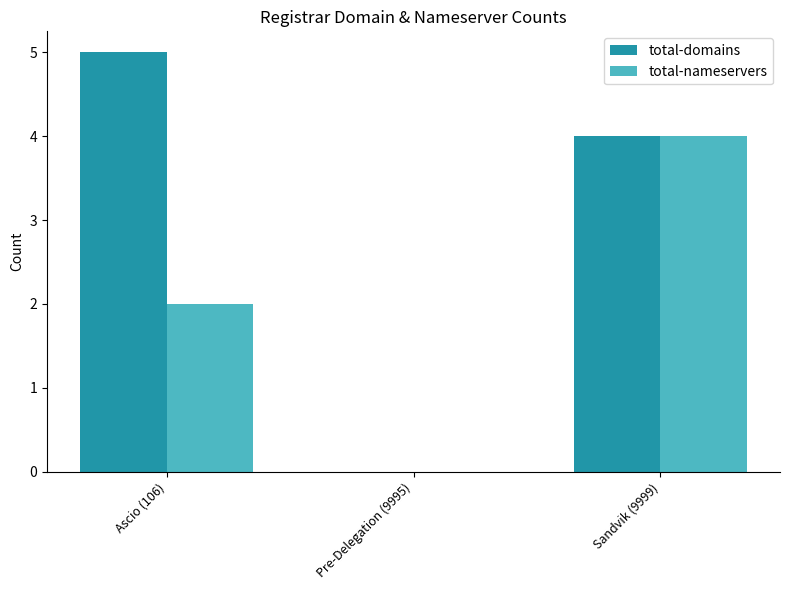

What are all the series names shown in the legend?

total-domains, total-nameservers